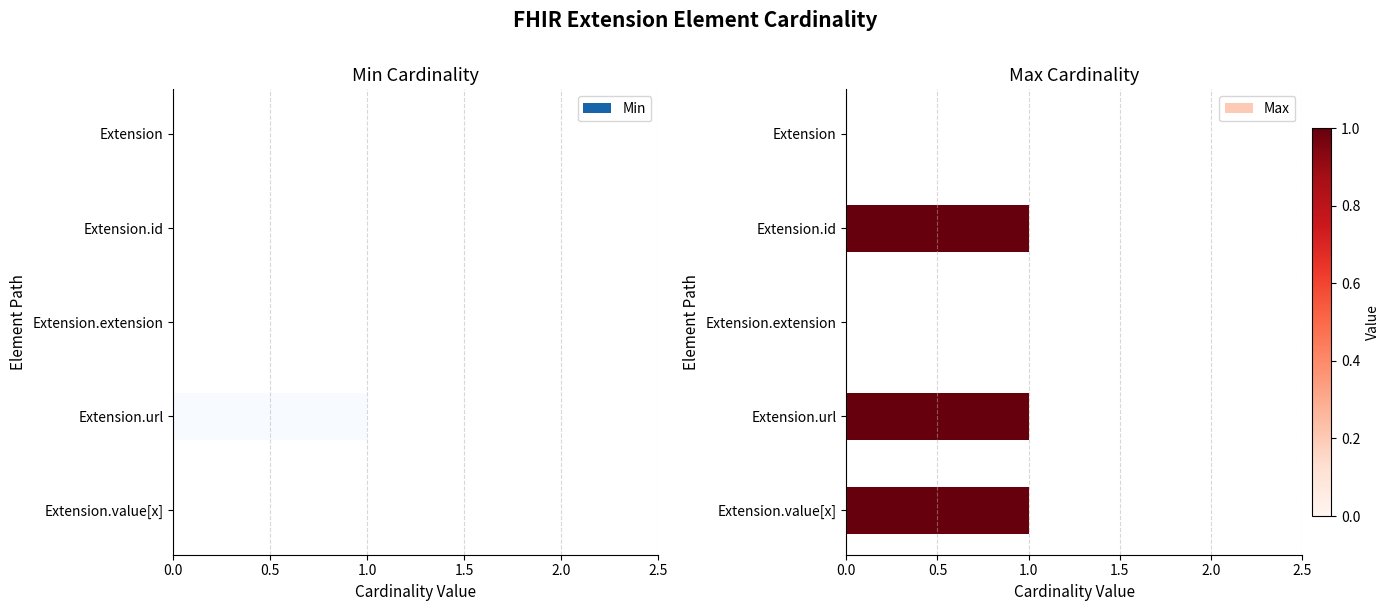

How many values in Min are above zero?

1